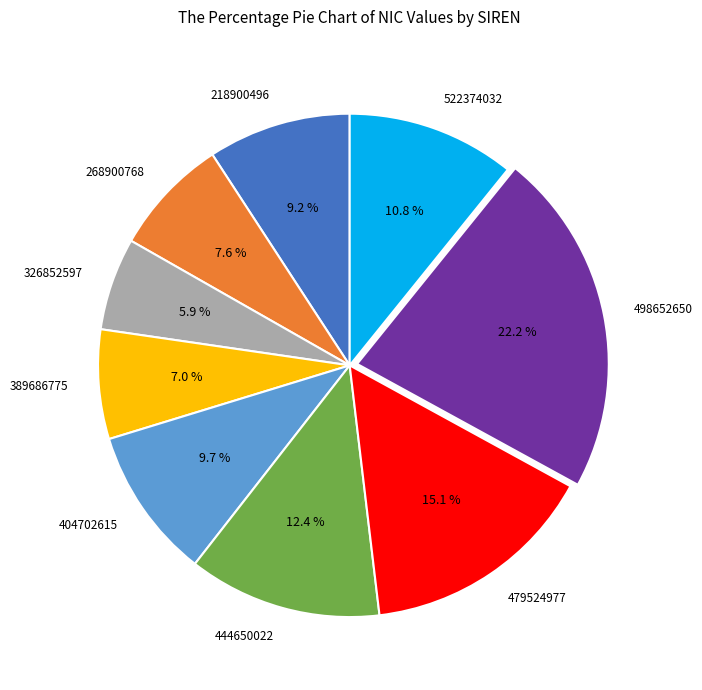

Is 389686775 the majority of the pie?

No